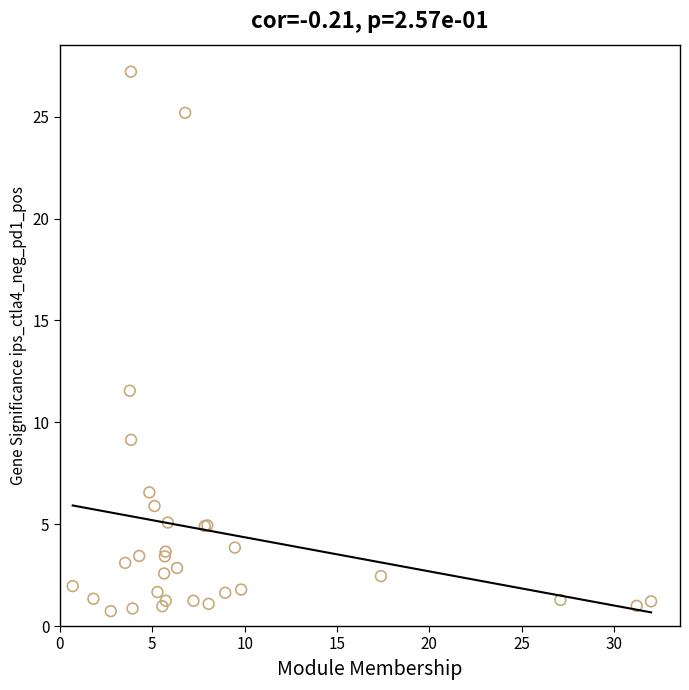

What Y value in the scatter plot is closest to 13?

11.6